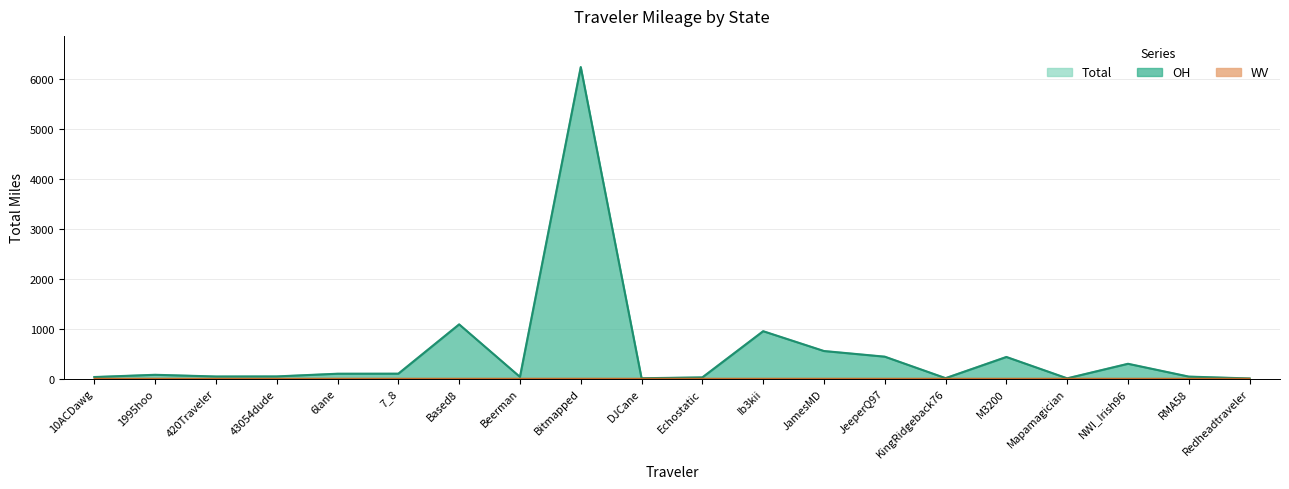

The value of OH at JeeperQ97 is 438.9. True or false?

True